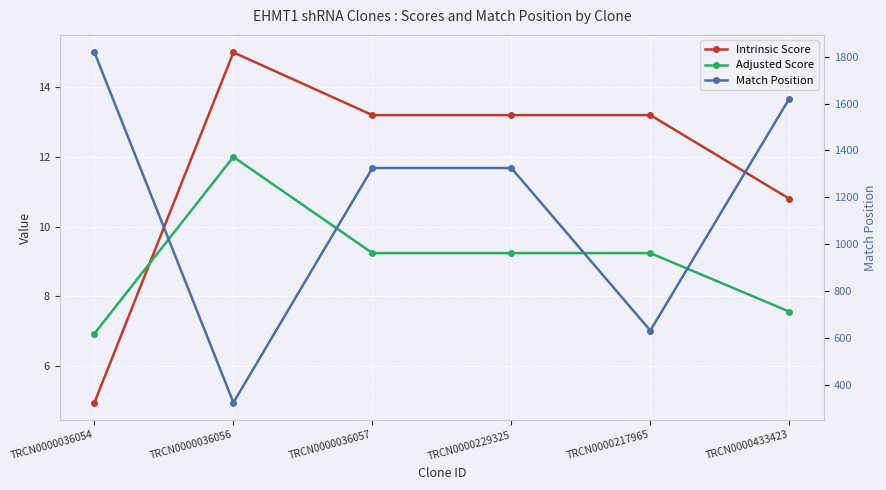

Rank the series at TRCN0000036057 from highest to lowest value.

Match Position, Intrinsic Score, Adjusted Score